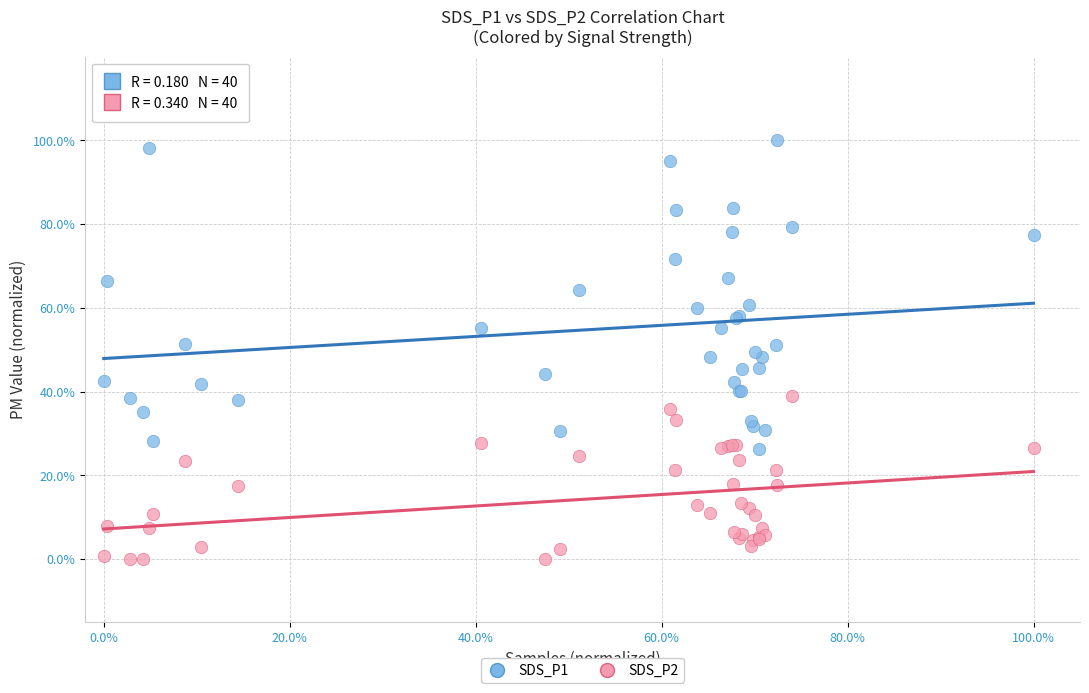

Which series has the largest Y range (max minus min)?

SDS_P1